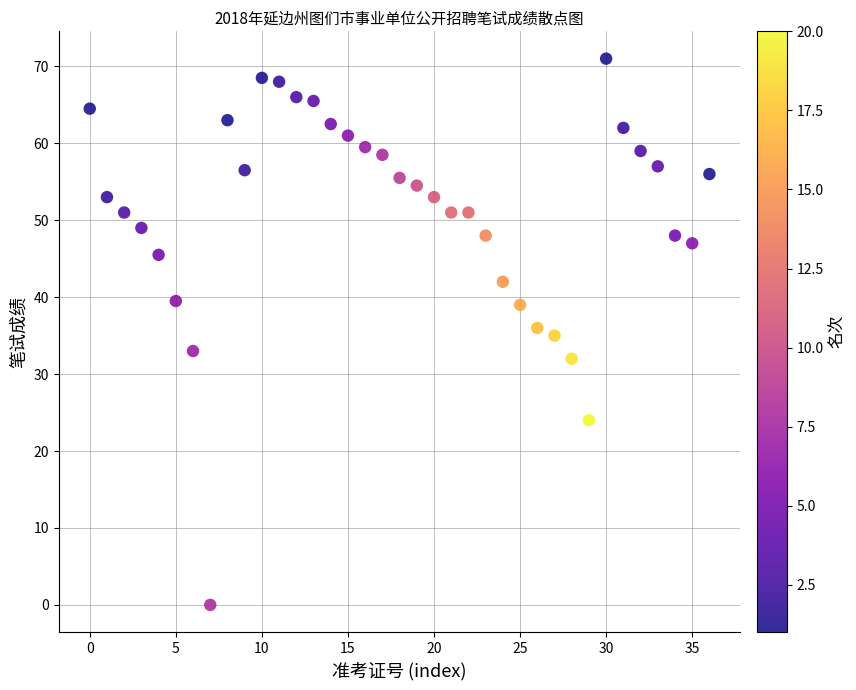

What is the range of Y values (max minus min)?

71.0